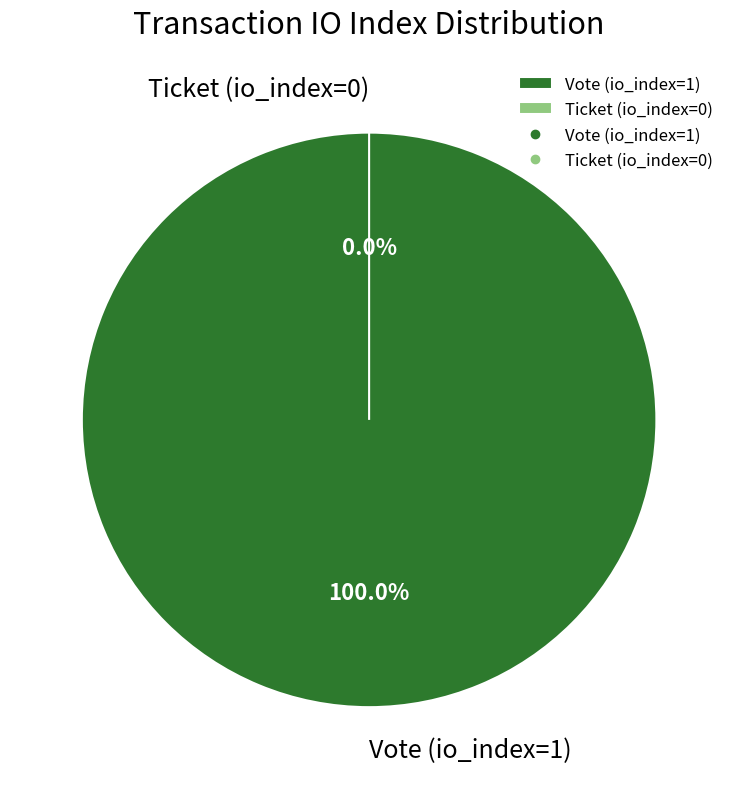

True or false: Vote (io_index=1) accounts for 99% of the total.

False